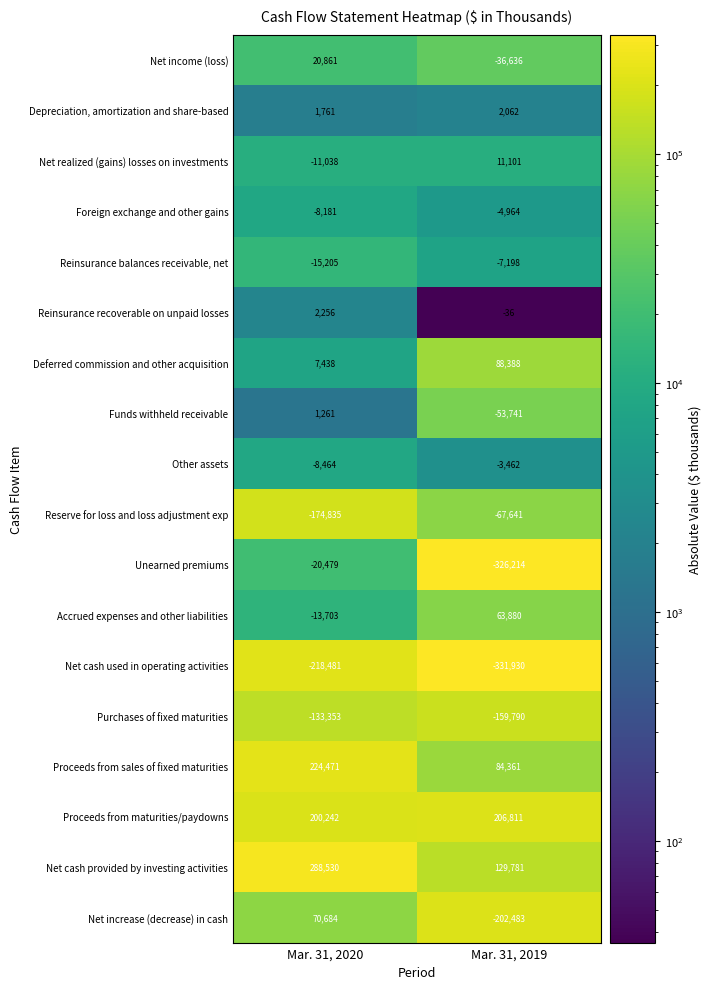

What is the approximate value of Proceeds from sales of fixed maturities at Mar. 31, 2020?

224471